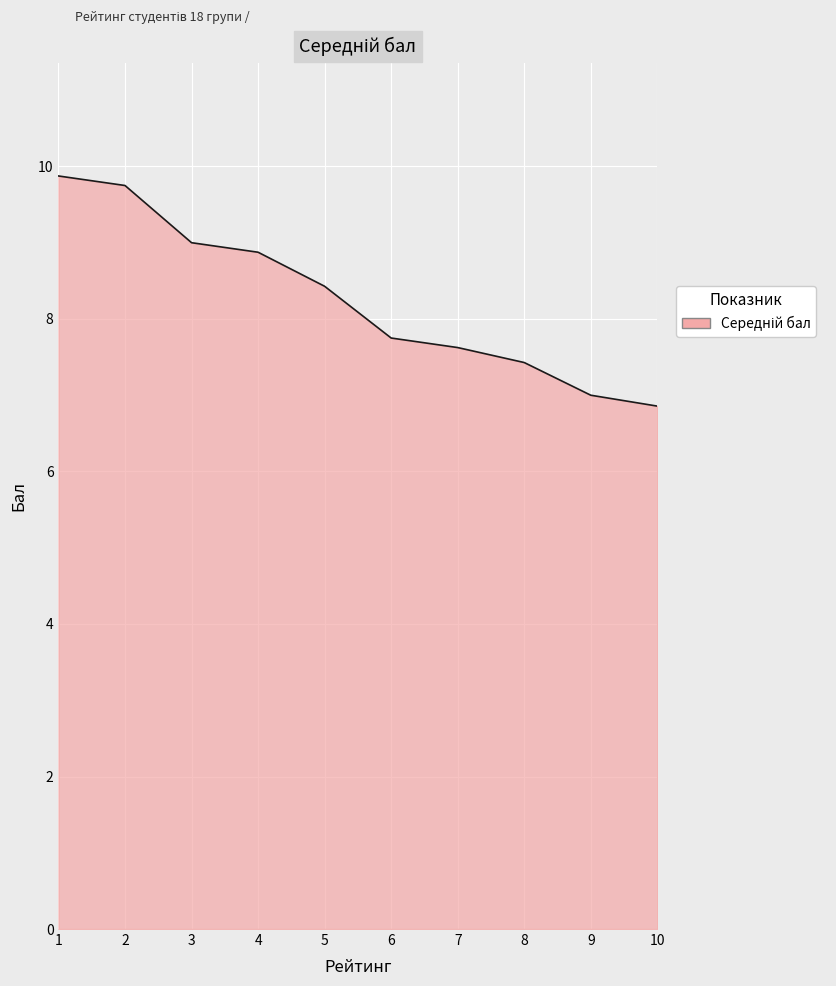

Approximately how many times larger is the value at 6 compared to 8?

1.0